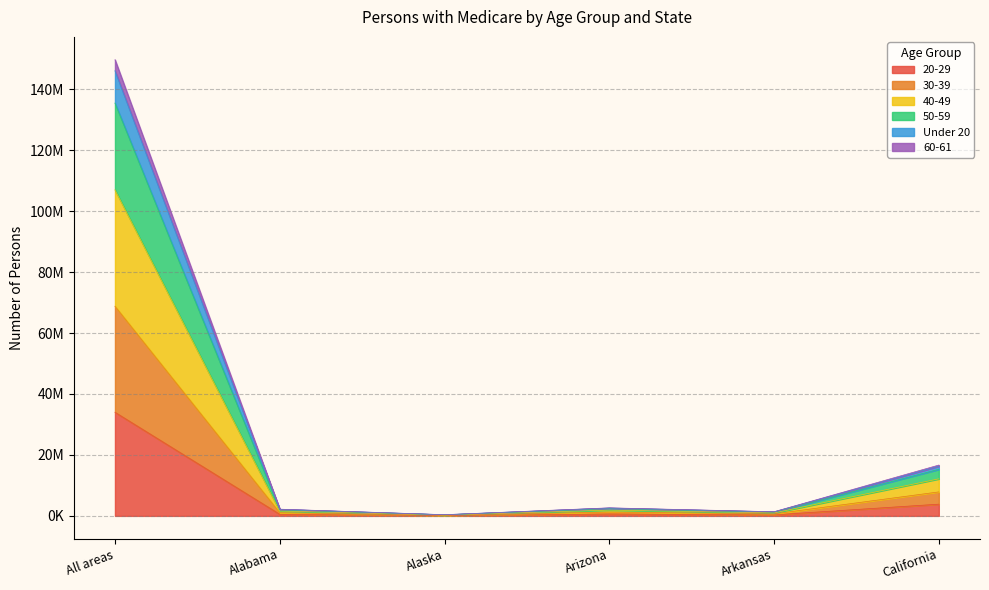

How many lines are shown in the chart?

6